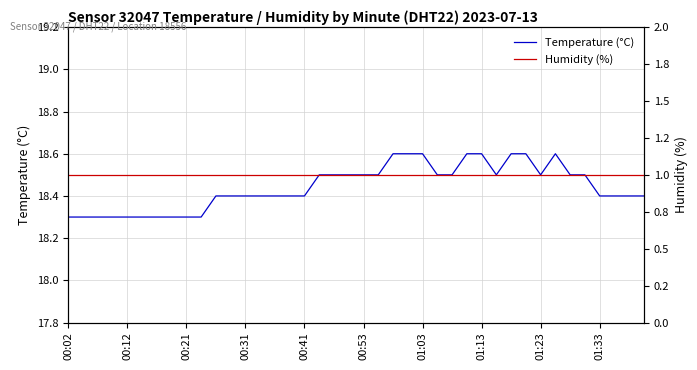

How many interior local peaks does the Temperature (°C) series have?

1